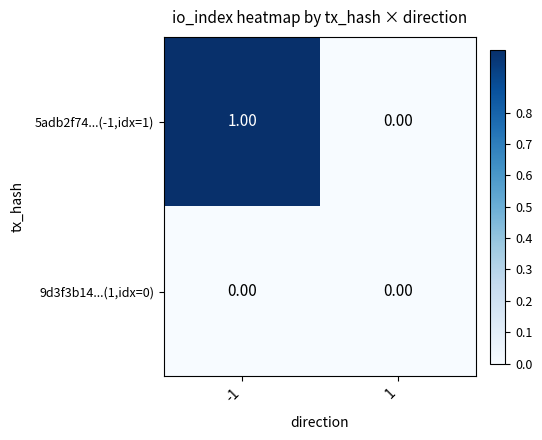

Which series has the widest spread of values?

5adb2f74...(-1,idx=1)